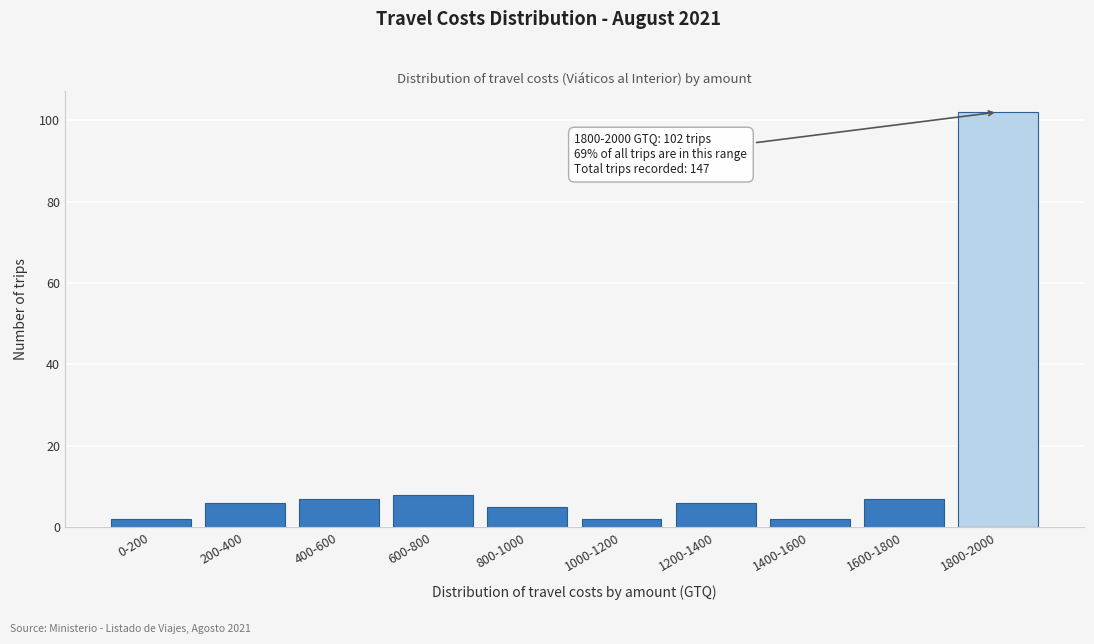

Reading right to left, extract all data points from this chart.

102	7	2	6	2	5	8	7	6	2